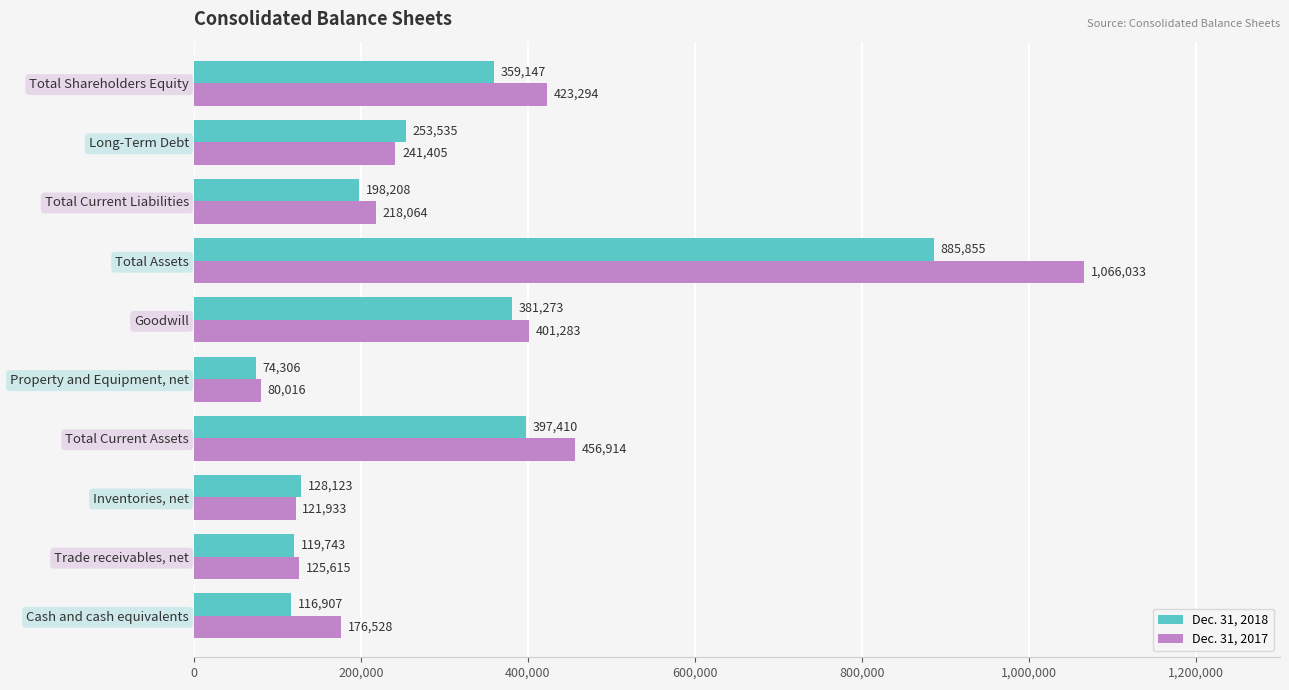

Rank the series by their average value, from lowest to highest.

Dec. 31, 2018, Dec. 31, 2017